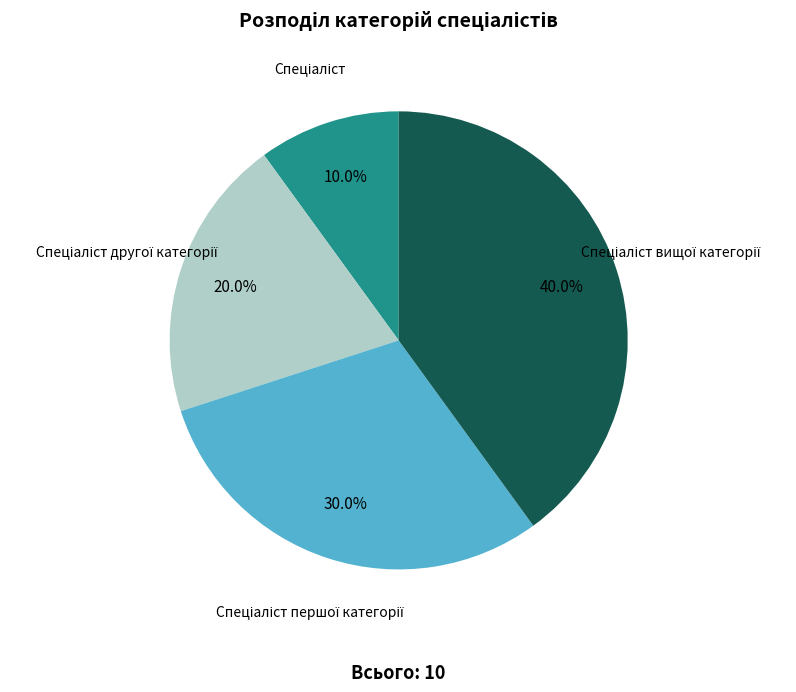

Is there a majority slice in this chart?

No